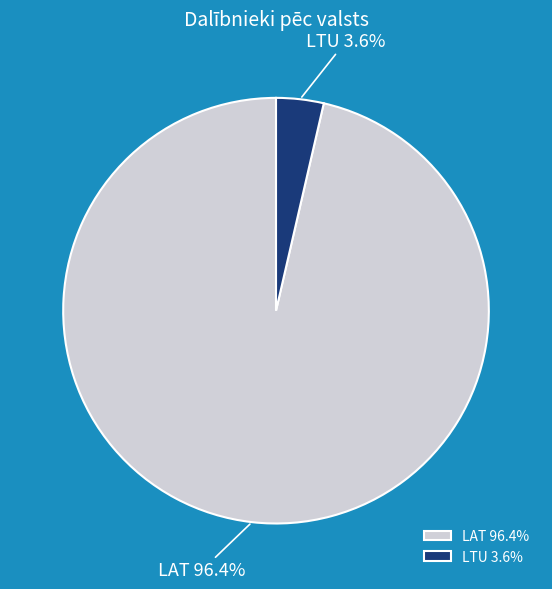

To the nearest percent, what percentage of the pie is LAT?

96%